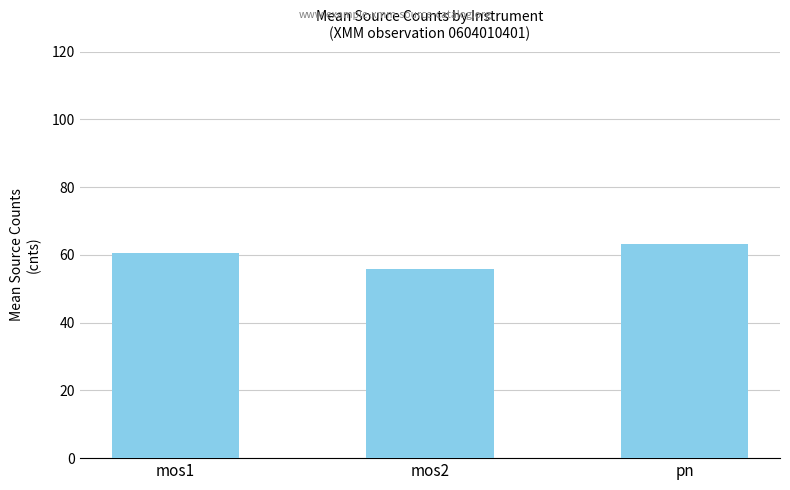

True or false: the data shows 32.7 at mos2.

False